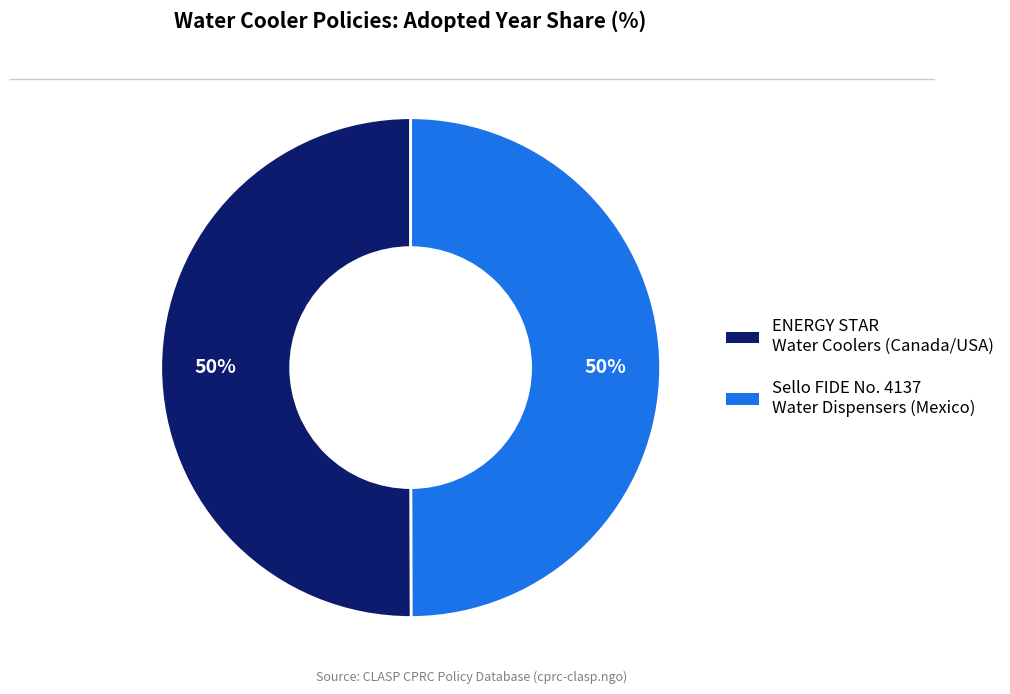

To the nearest percent, what is the average slice percentage?

50%